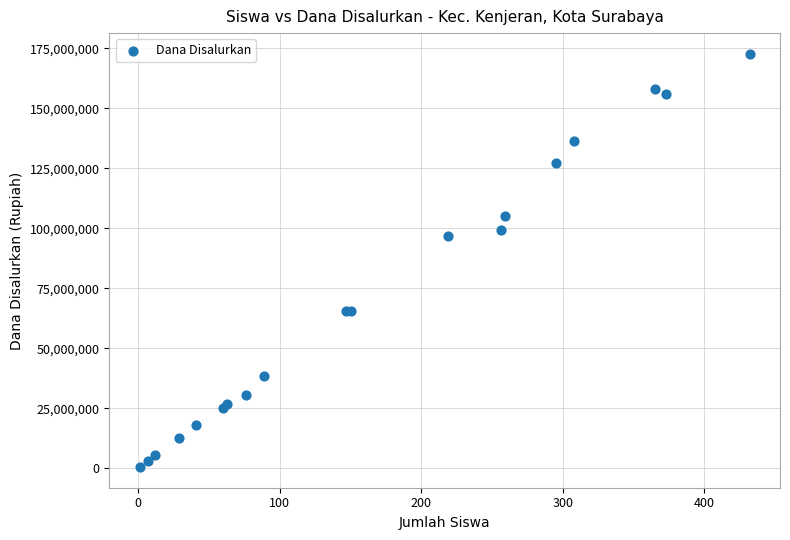

What Y value in the scatter plot is closest to 86625000?

96975000